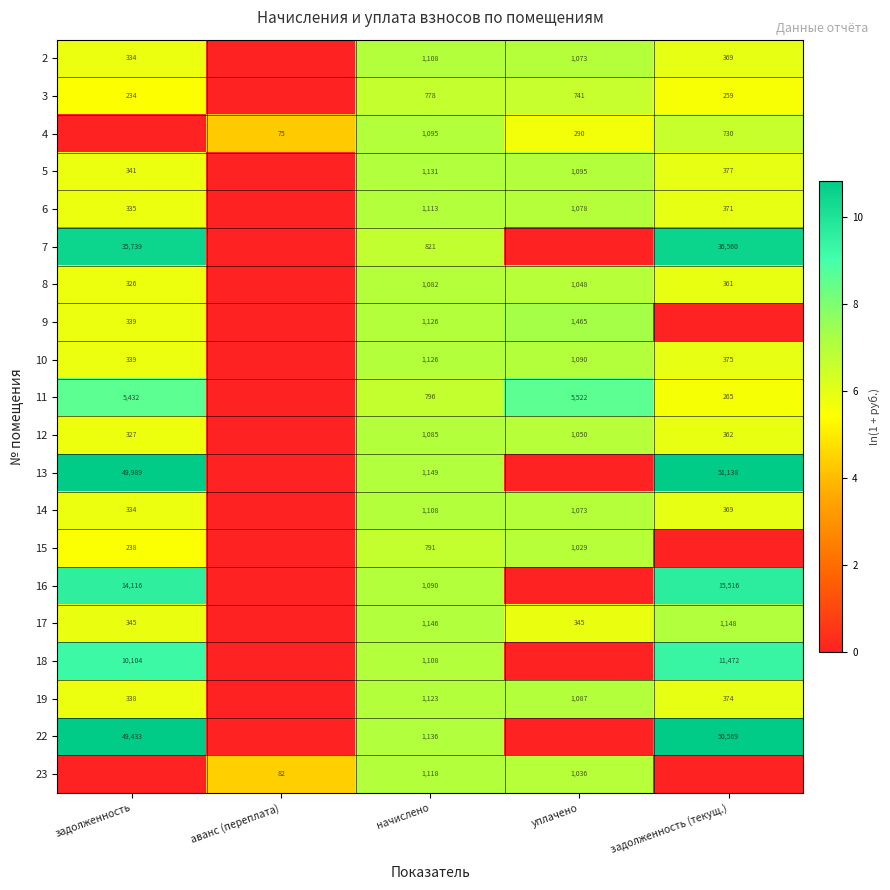

True or false: 4 has a value of 334 at задолженность (текущ.).

False